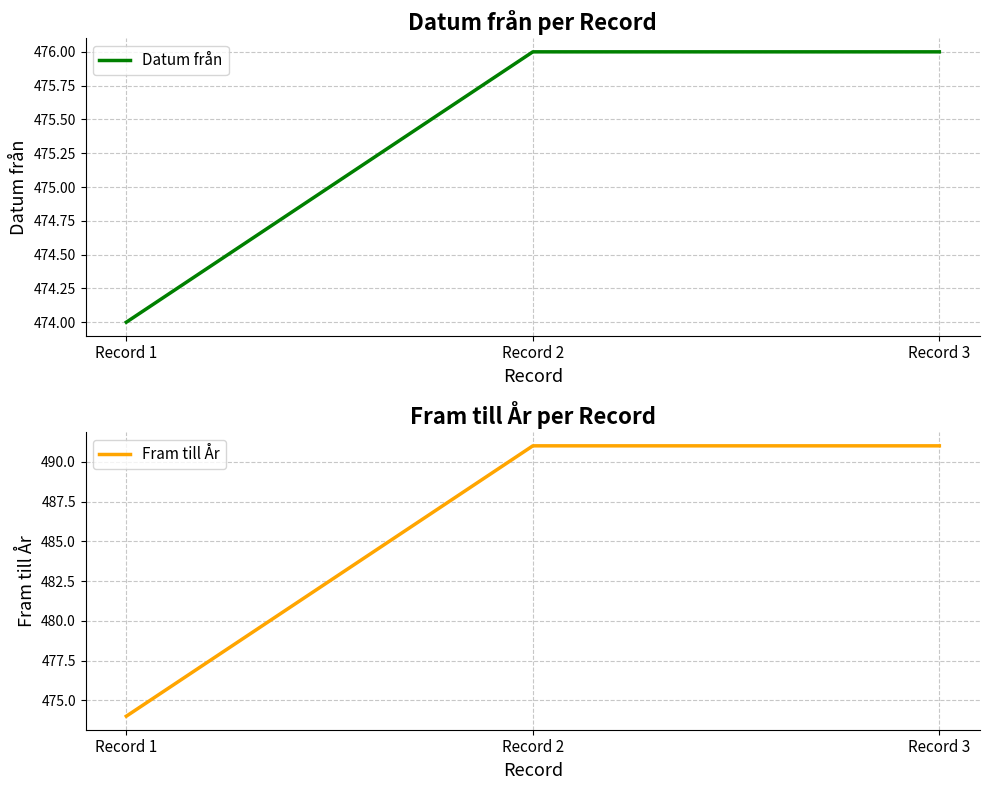

Is the value of Fram till År at Record 2 greater than the value of Datum från at Record 2?

Yes